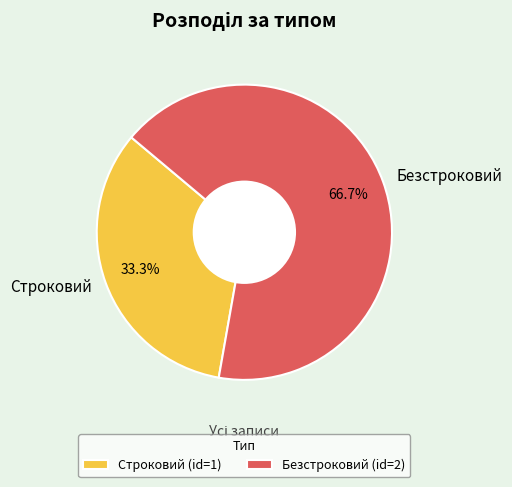

Is there any slice that represents more than half of the pie?

Yes